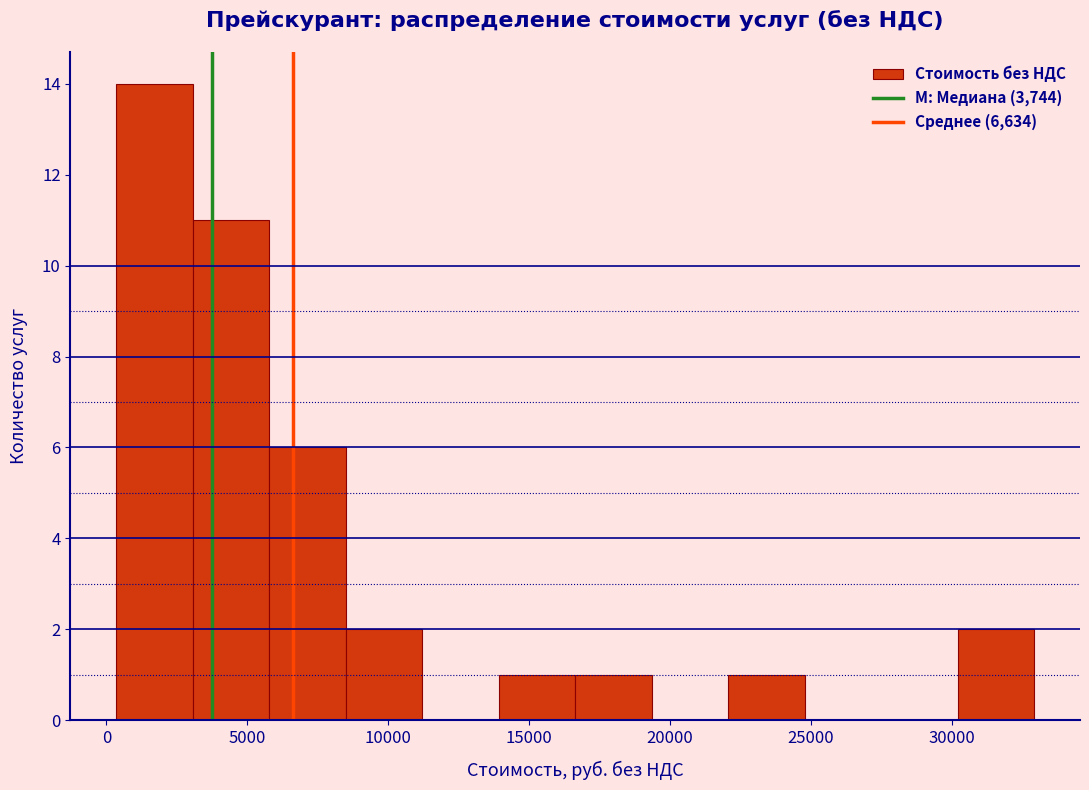

What is the height of the bar covering 6000 to 8500 on the x-axis? Neither the bar edges nor the heights are printed on the chart, so give them approximately, as read against the axes.

6